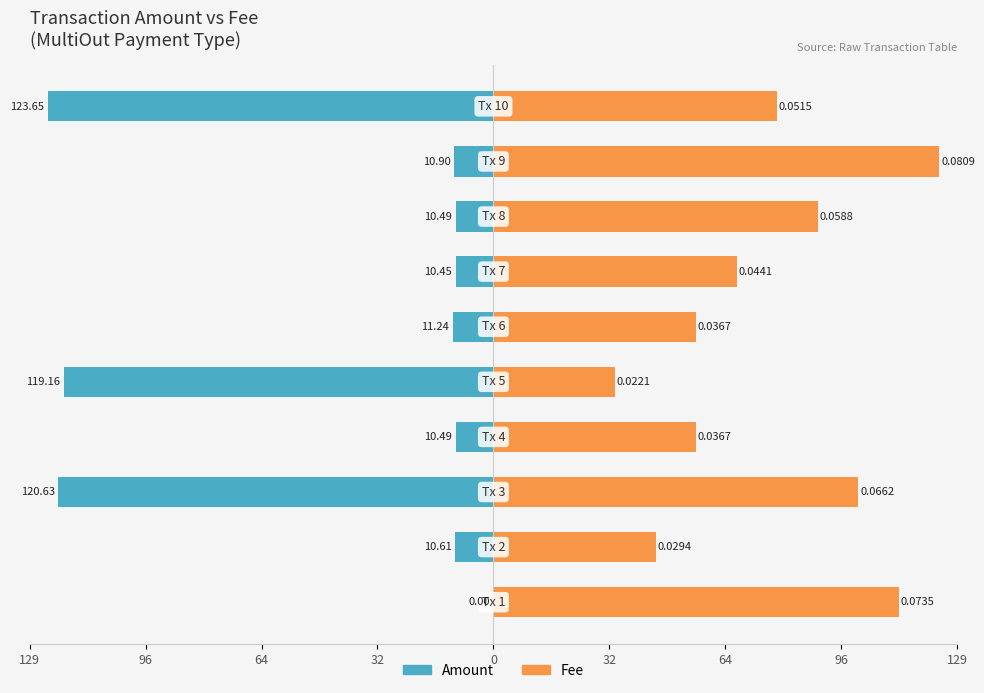

What are all the series names shown in the legend?

Amount, Fee